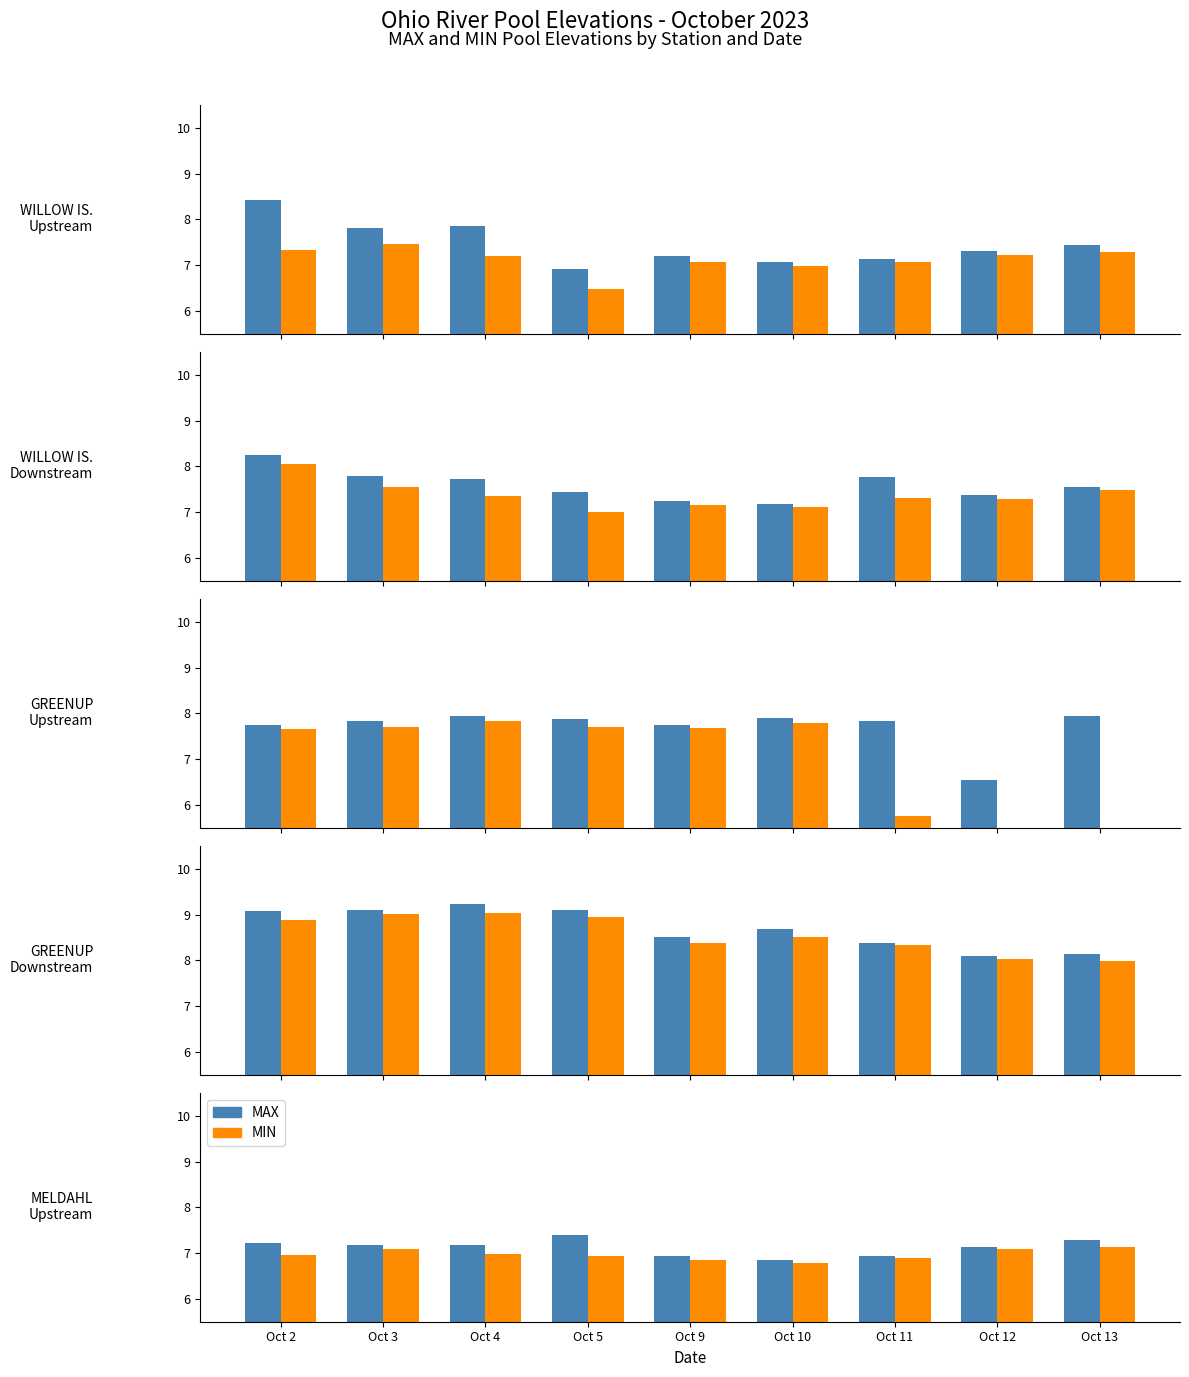

Where is MAX nearest to the value 7?

Oct 11